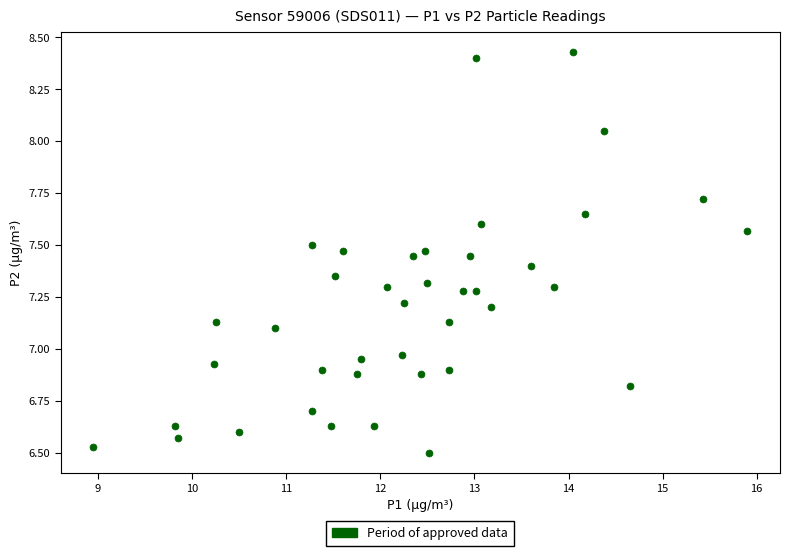

What is the range of Y values (max minus min)?

1.9